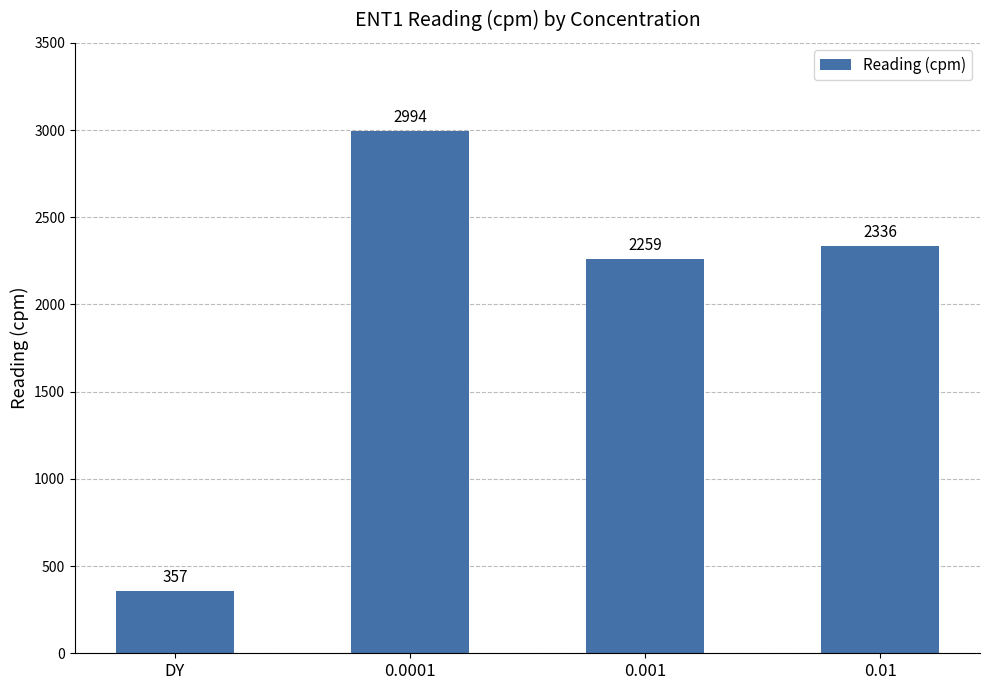

List the labels in order of value, largest first.

0.0001, 0.01, 0.001, DY